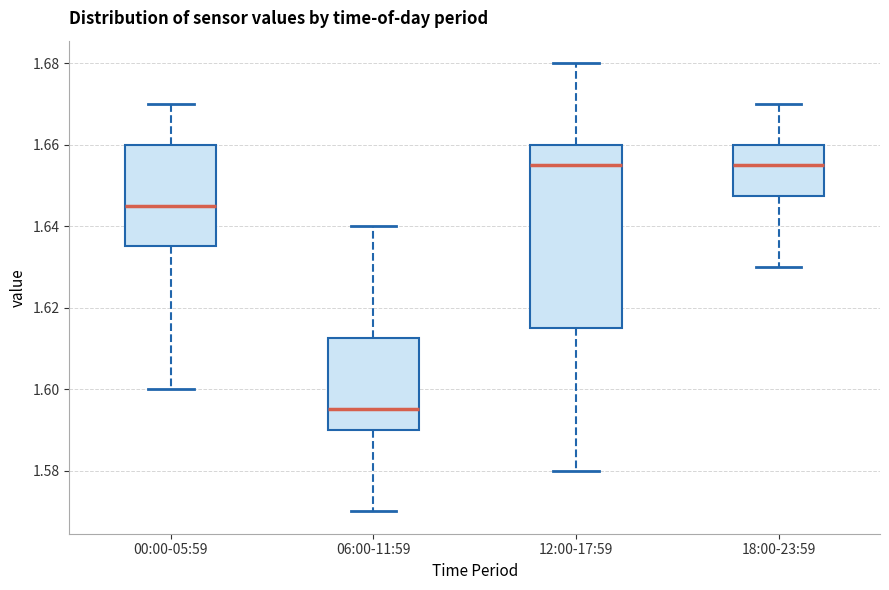

Which box is the tallest, from its lower edge to its upper edge?

12:00-17:59